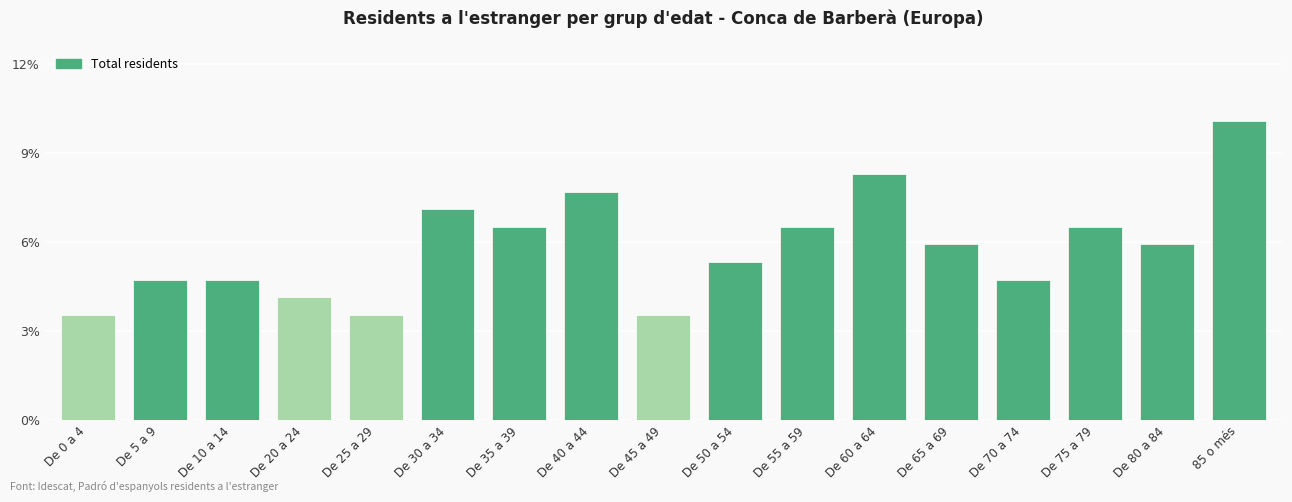

Reading left to right, list all the values displayed in this chart.

De 0 a 4=3.6	De 5 a 9=4.7	De 10 a 14=4.7	De 20 a 24=4.1	De 25 a 29=3.6	De 30 a 34=7.1	De 35 a 39=6.5	De 40 a 44=7.7	De 45 a 49=3.6	De 50 a 54=5.3	De 55 a 59=6.5	De 60 a 64=8.3	De 65 a 69=5.9	De 70 a 74=4.7	De 75 a 79=6.5	De 80 a 84=5.9	85 o més=10.1